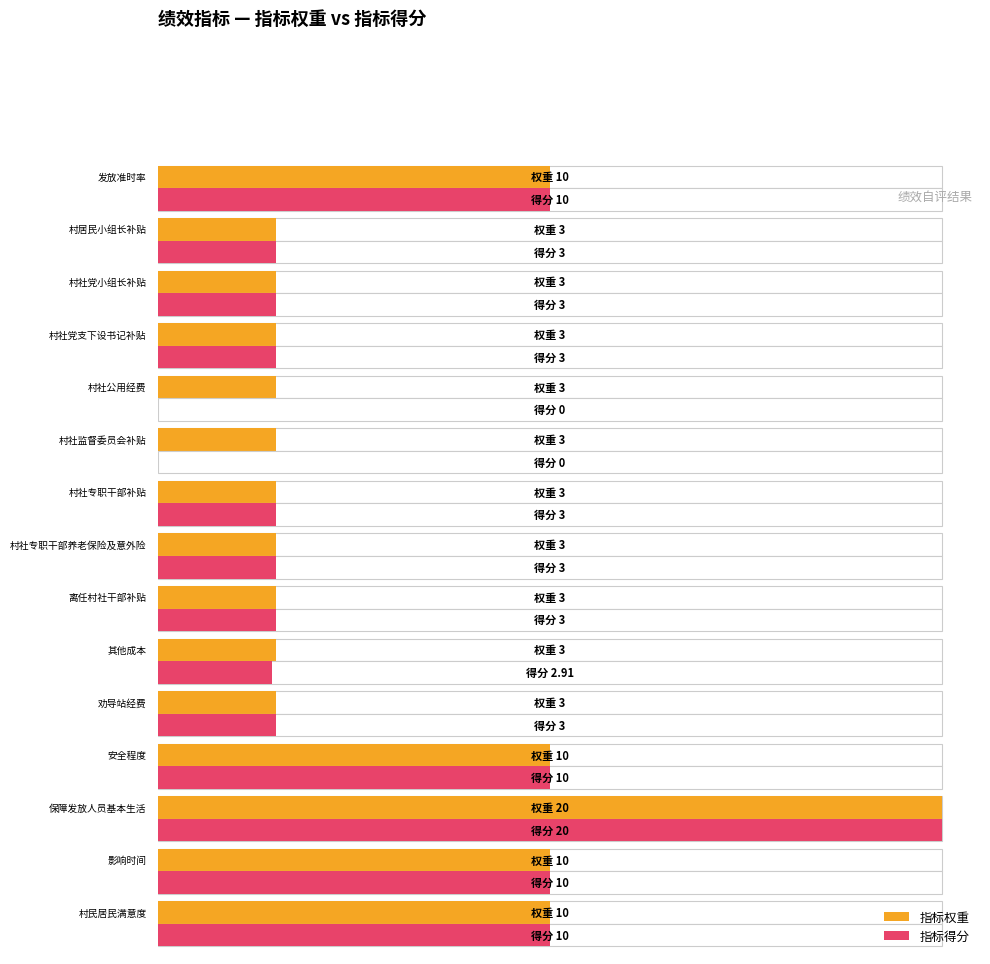

List the series in order of their overall mean, highest first.

指标权重, 指标得分